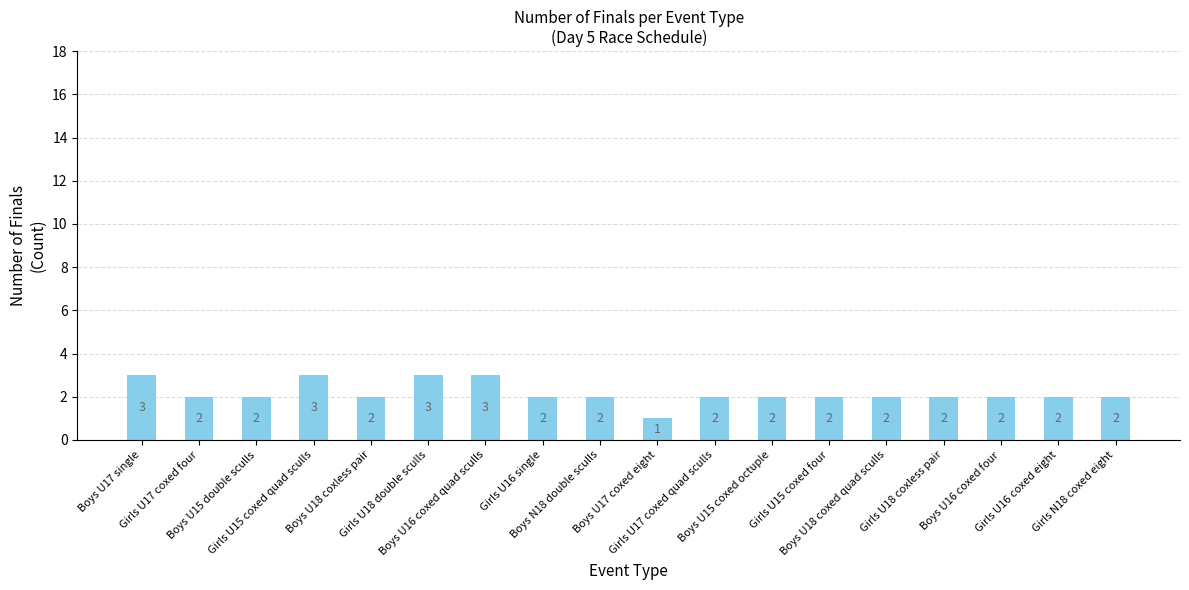

Reading right to left, transcribe all the data shown in this chart.

Girls N18 coxed eight=2	Girls U16 coxed eight=2	Boys U16 coxed four=2	Girls U18 coxless pair=2	Boys U18 coxed quad sculls=2	Girls U15 coxed four=2	Boys U15 coxed octuple=2	Girls U17 coxed quad sculls=2	Boys U17 coxed eight=1	Boys N18 double sculls=2	Girls U16 single=2	Boys U16 coxed quad sculls=3	Girls U18 double sculls=3	Boys U18 coxless pair=2	Girls U15 coxed quad sculls=3	Boys U15 double sculls=2	Girls U17 coxed four=2	Boys U17 single=3